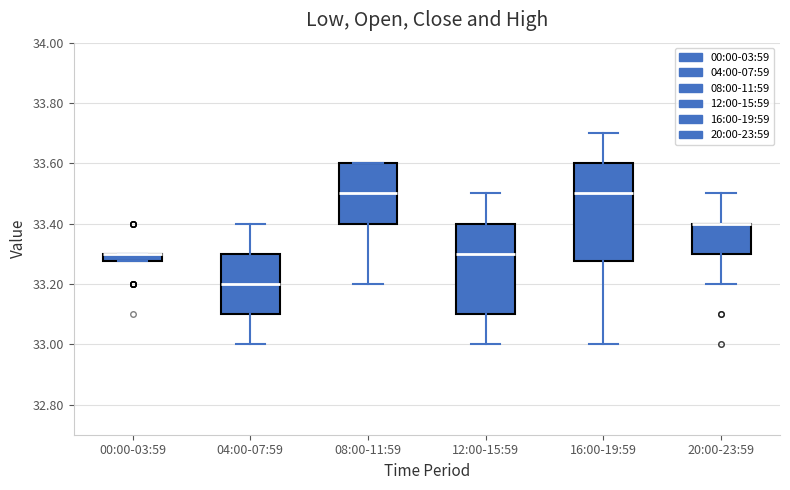

Where does the lower whisker of the box for 20:00-23:59 end on the y-axis? The values are not printed on the chart, so give them approximately, as read against the axis.

33.20